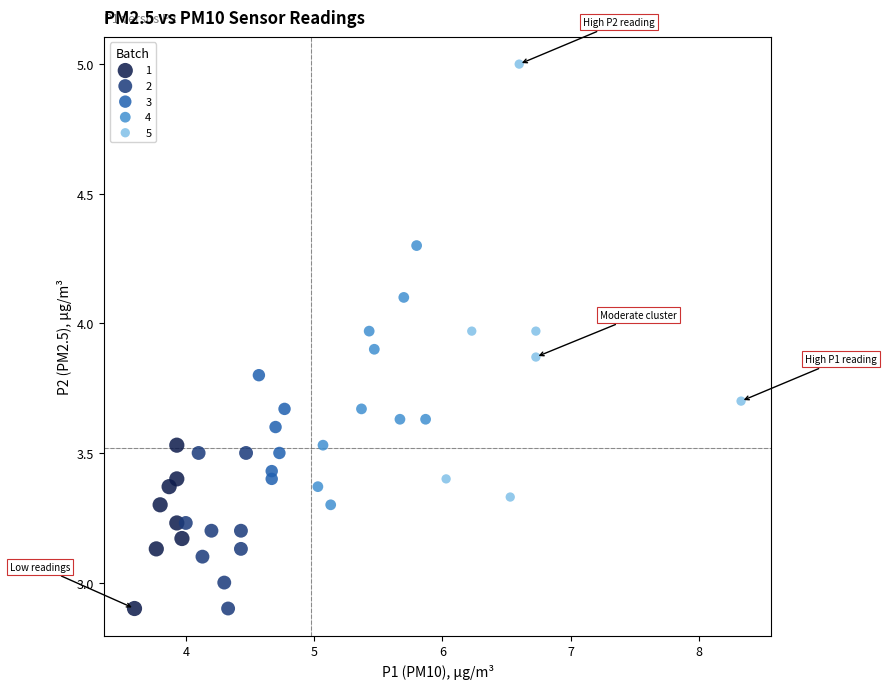

What are all the series names shown in the legend?

1, 2, 3, 4, 5